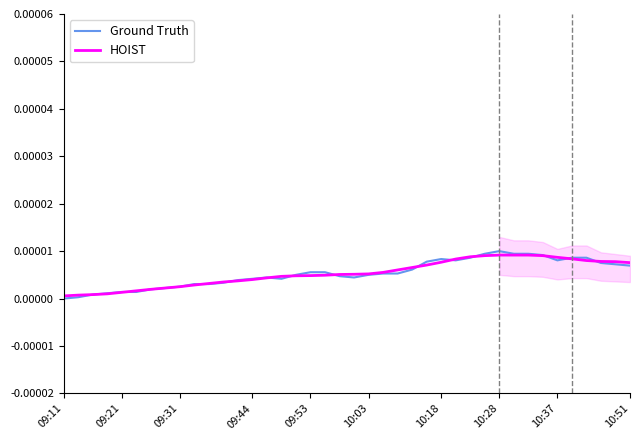

What are all the series names shown in the legend?

Ground Truth, HOIST